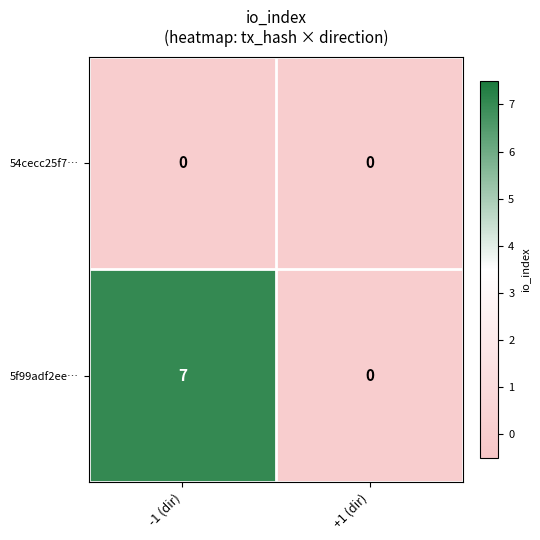

The 5f99adf2ee… series shows 2 at -1 (dir). True or false?

False